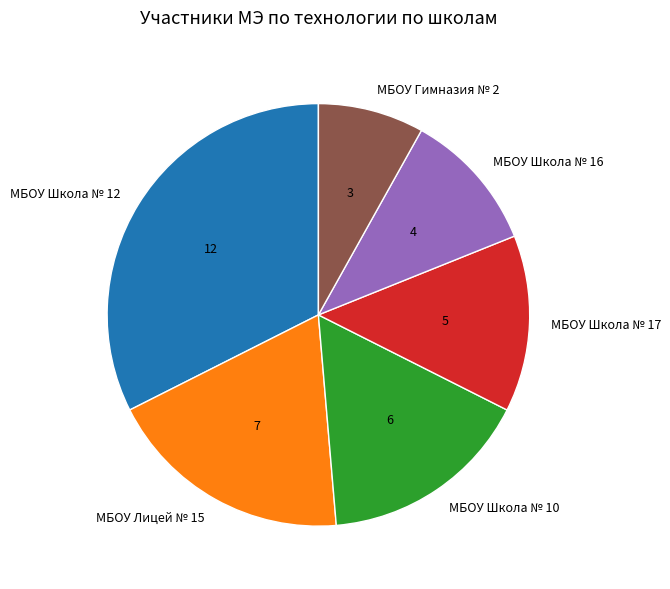

Approximately how many times larger is the value at МБОУ Школа № 12 compared to МБОУ Школа № 16?

3.0